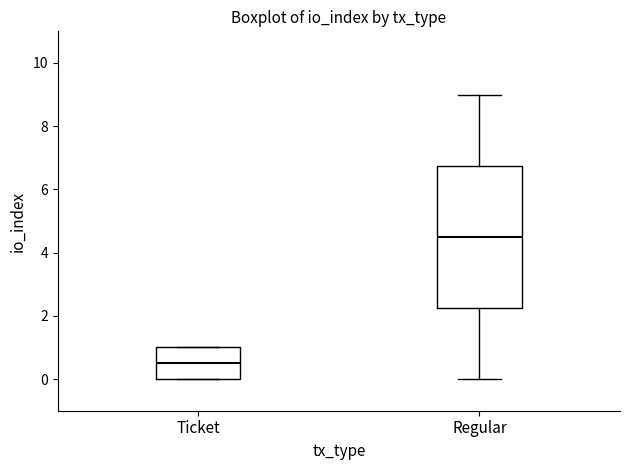

Where is the lower edge of the box for Ticket on the y-axis? The values are not printed on the chart, so give them approximately, as read against the axis.

0.0